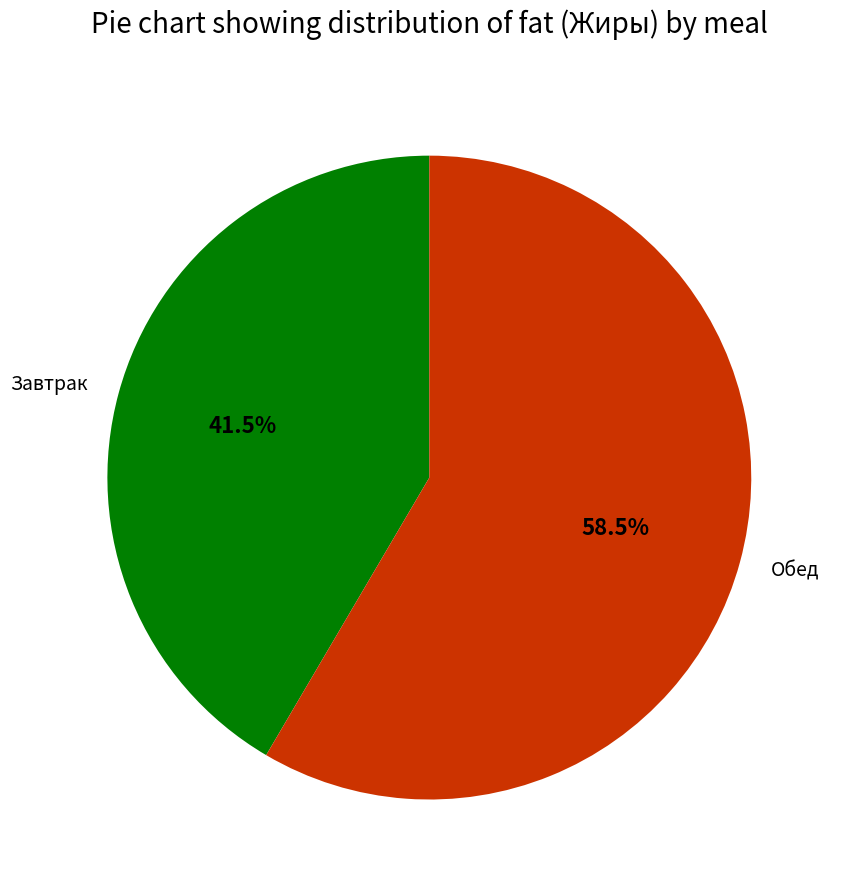

Does Обед account for over 50% of the chart?

Yes